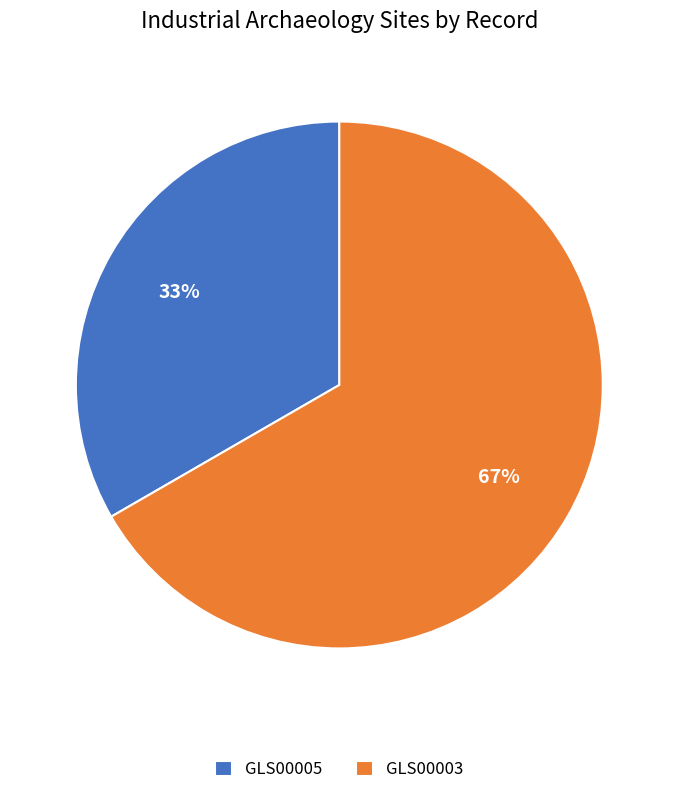

Is there any slice that represents more than half of the pie?

Yes